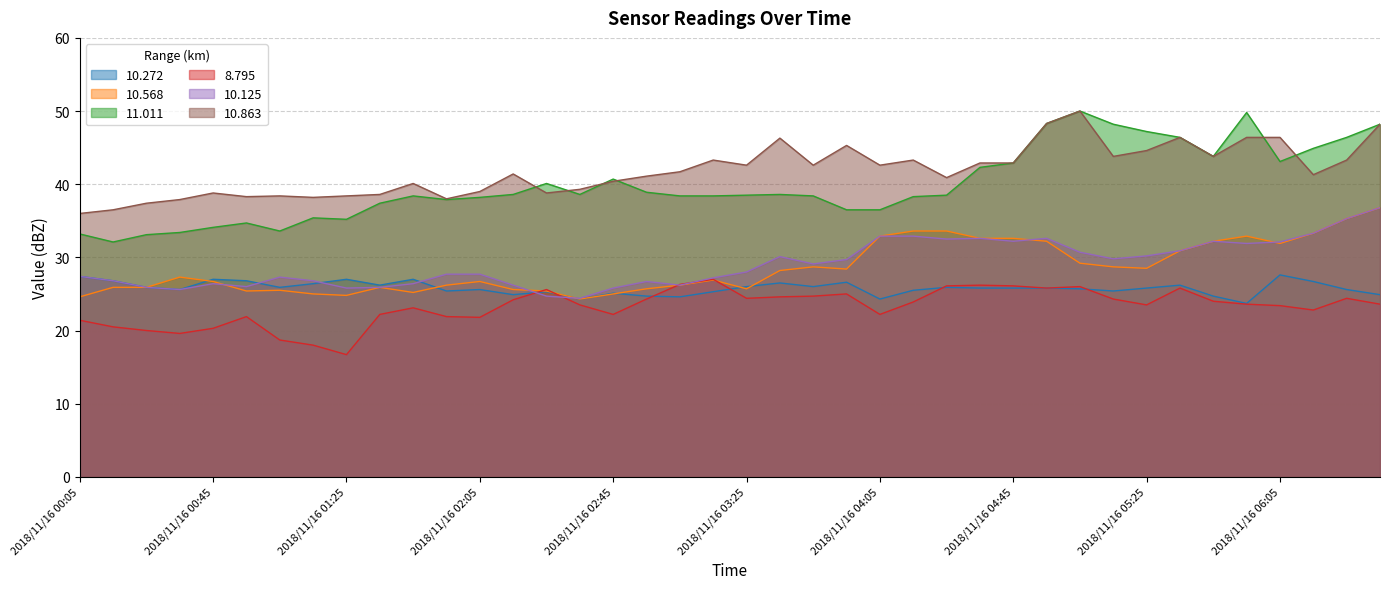

How many lines are shown in the chart?

6